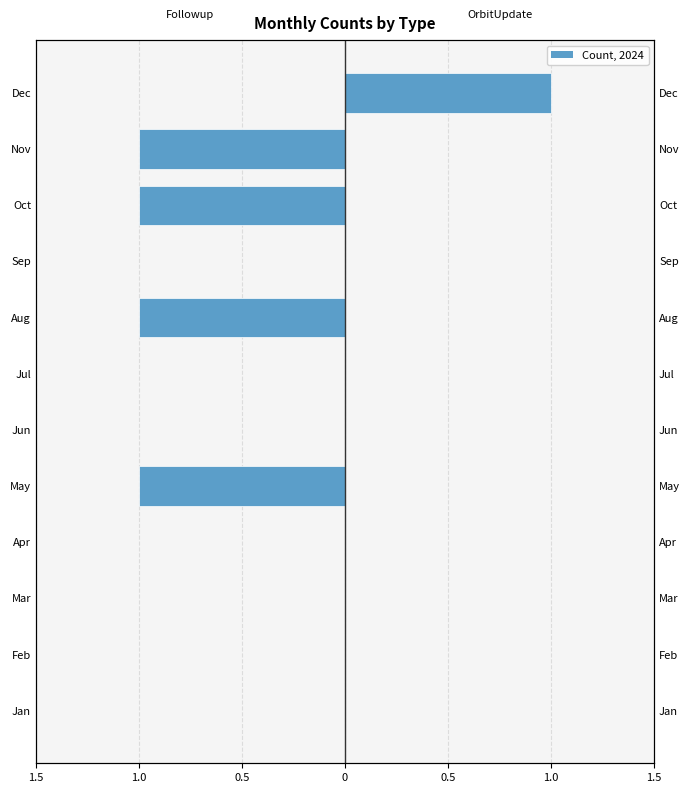

Which series has the widest spread of values?

Followup